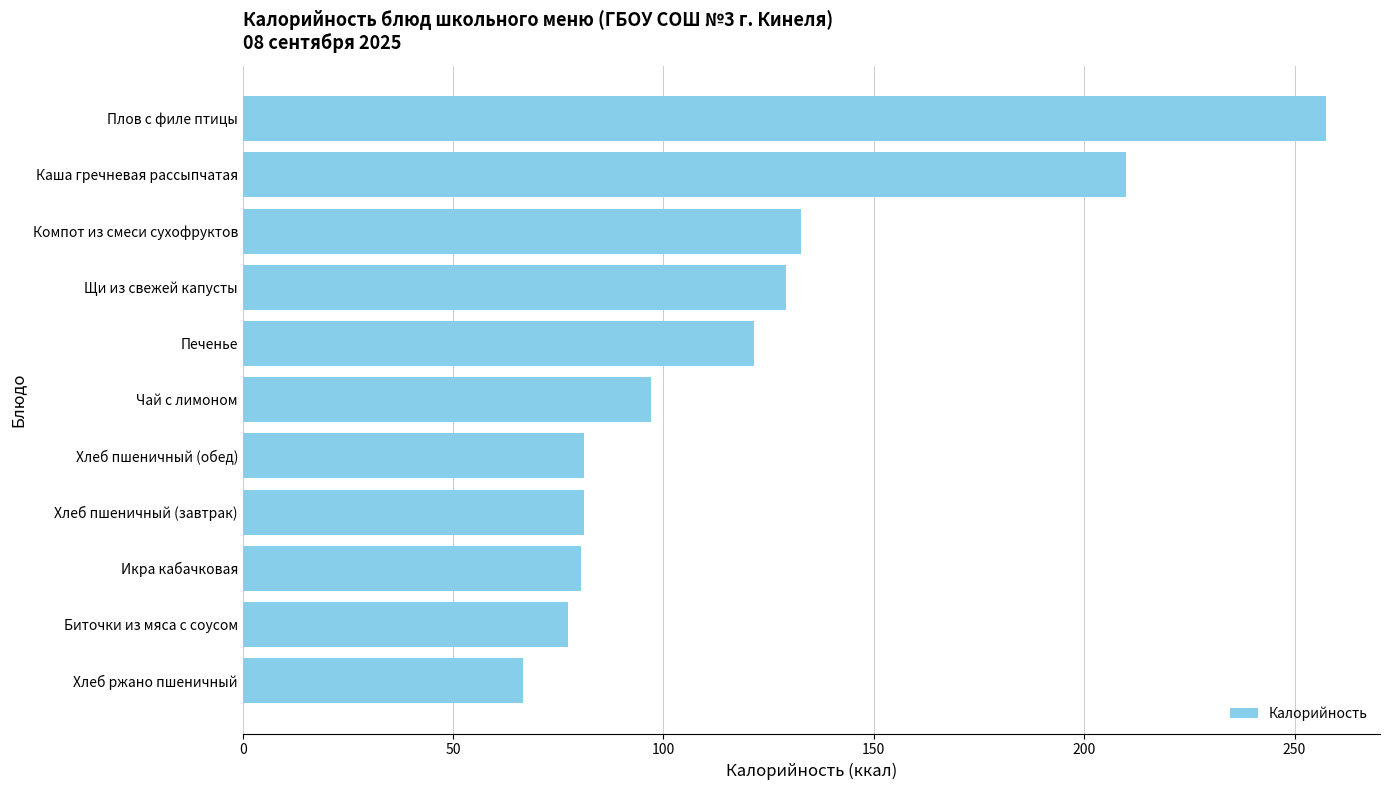

What is the difference between the second highest and minimum values?

143.4